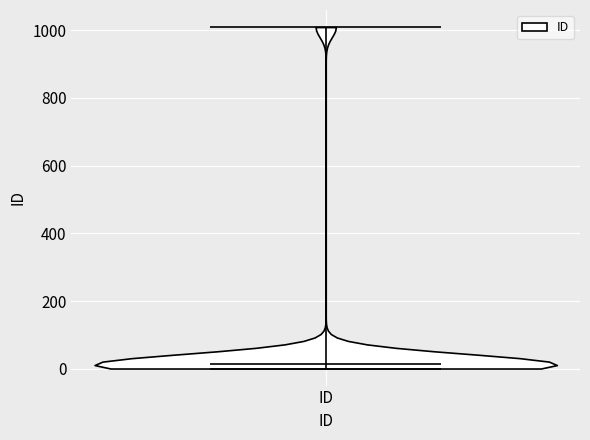

Read this violin plot against the y-axis: where its median line is, and the lowest and highest points the violin reaches. The values are not printed on the chart, so give them approximately, as read against the axis.

median line 20, lowest point 0, highest point 1000